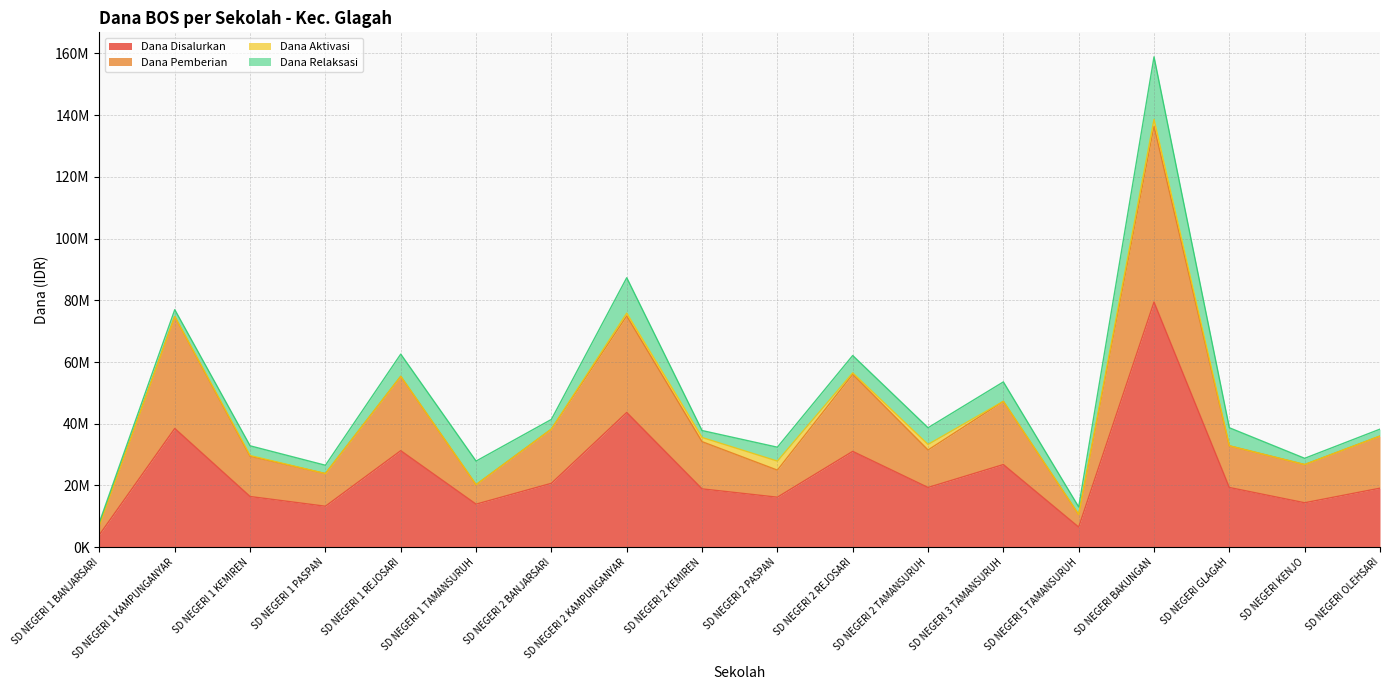

What are all the series names shown in the legend?

Dana Disalurkan, Dana Pemberian, Dana Aktivasi, Dana Relaksasi